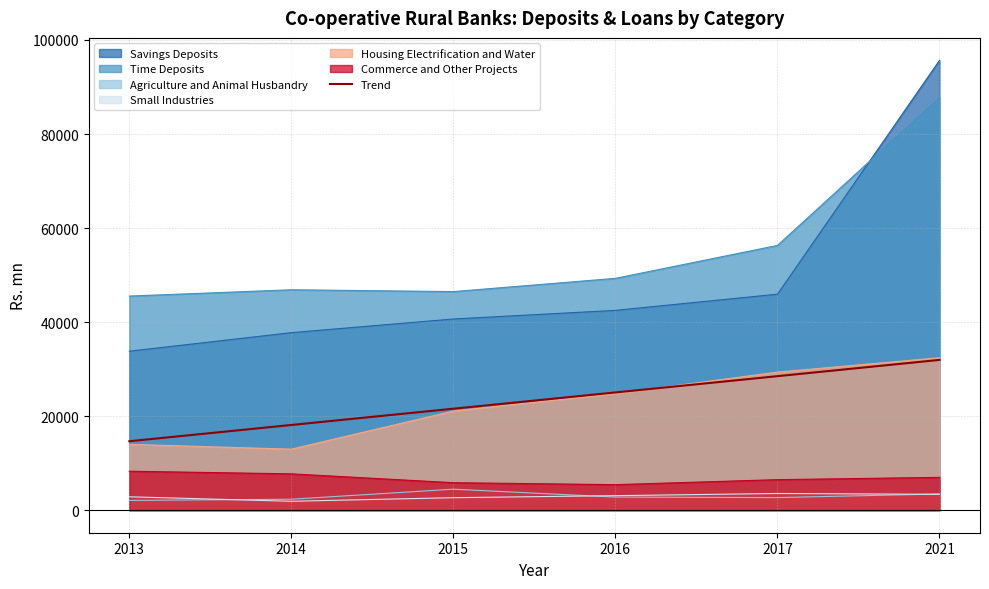

How many values exceed 25048?

3